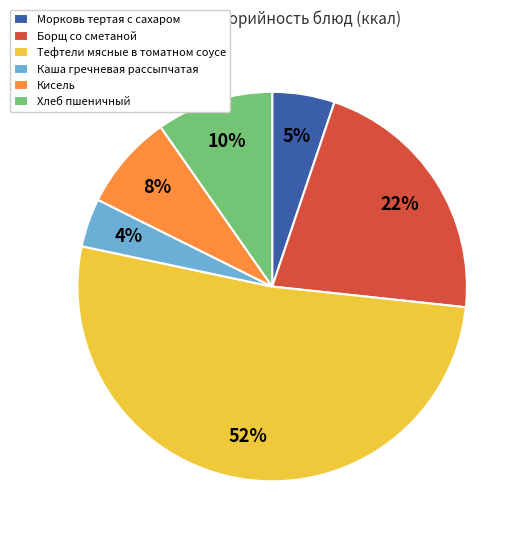

Rank the categories by value from highest to lowest.

Тефтели мясные в томатном соусе, Борщ со сметаной, Хлеб пшеничный, Кисель, Морковь тертая с сахаром, Каша гречневая рассыпчатая